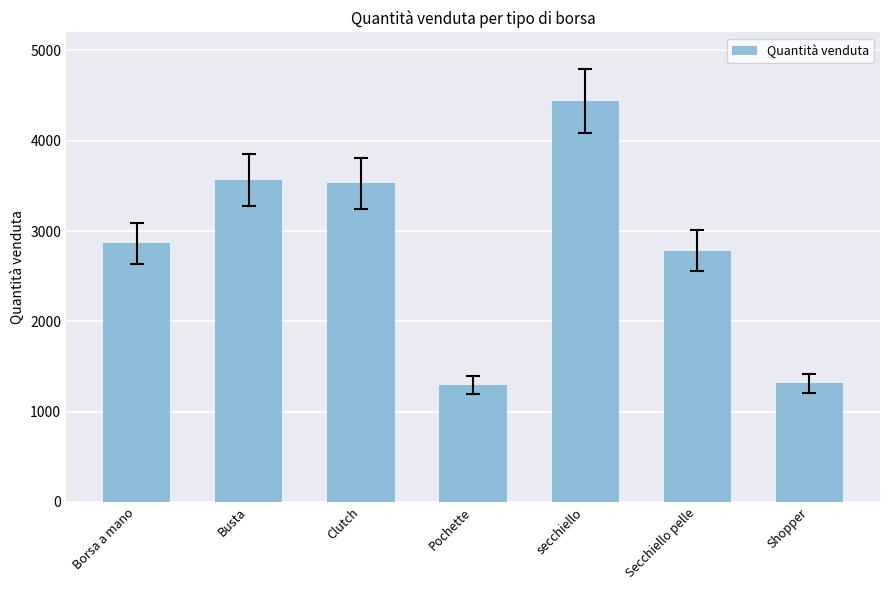

How many categories are shown in the chart?

7